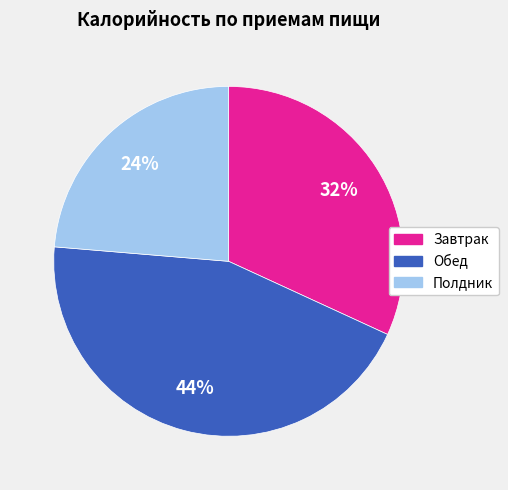

Do Завтрак and Обед together represent more than half of the pie?

Yes